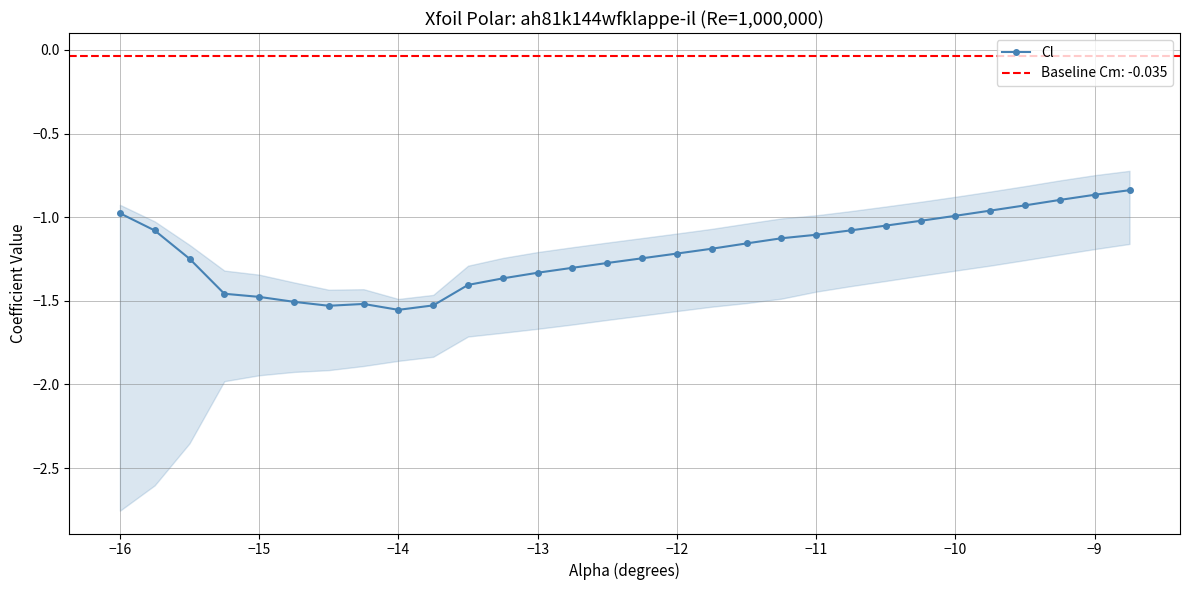

True or false: Cl has more than 0 points higher than both neighbors.

True